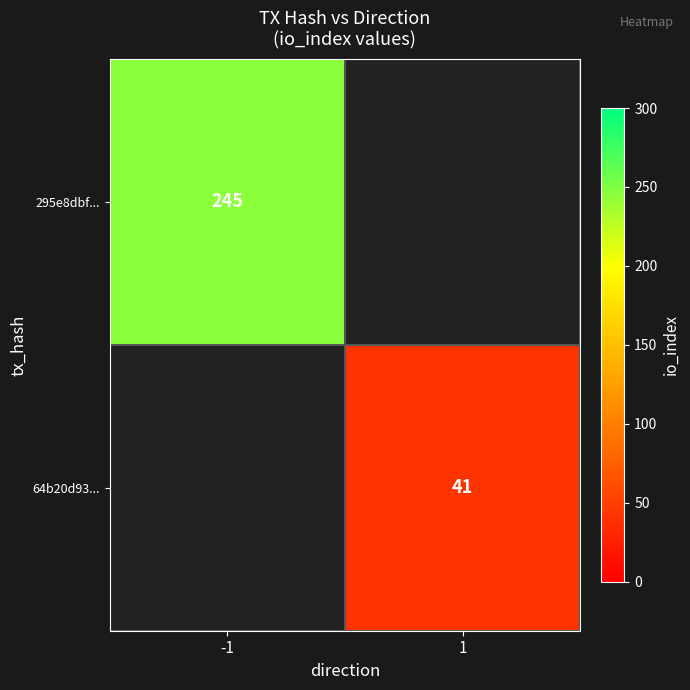

The 64b20d93... series shows 41 at 1. True or false?

True